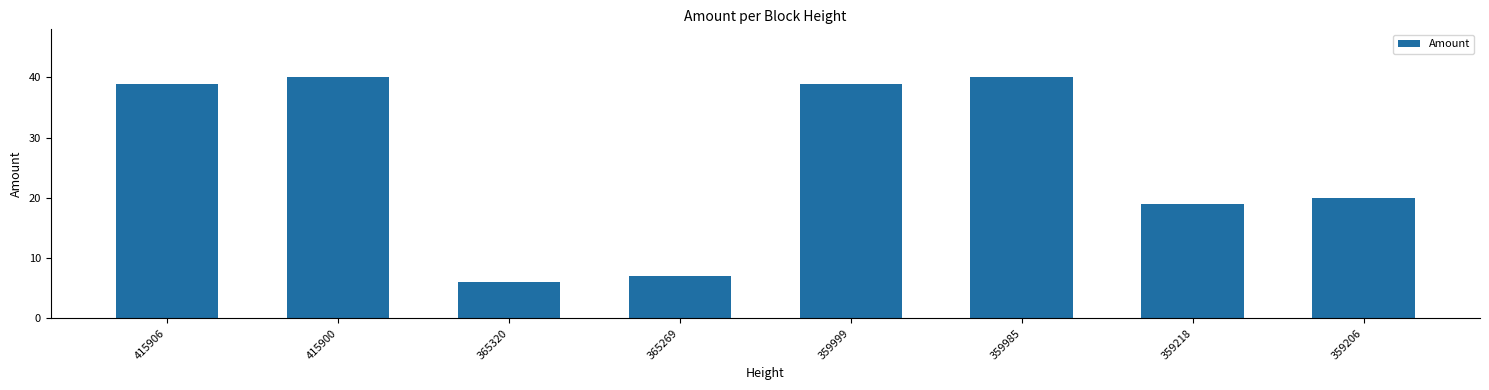

What is the ratio of the value at 365269 to the value at 359985?

0.2